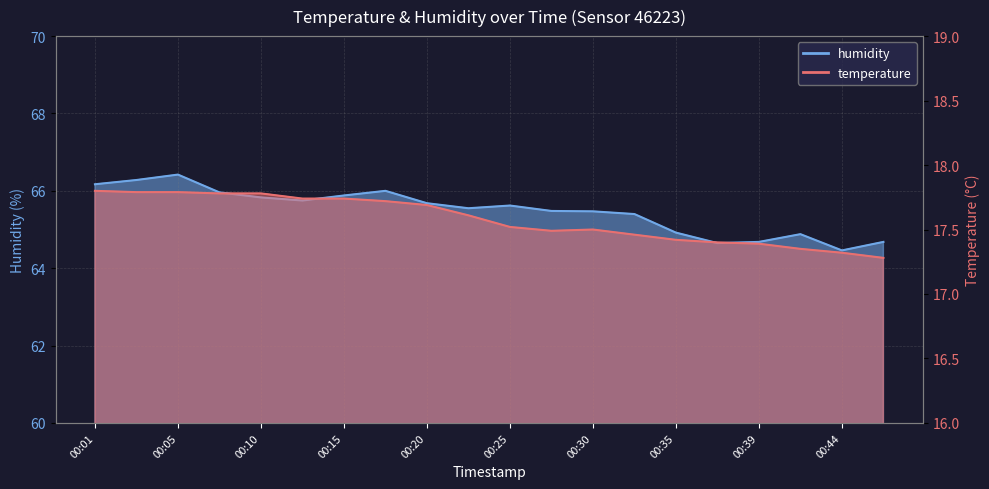

True or false: temperature and humidity intersect in this chart.

False